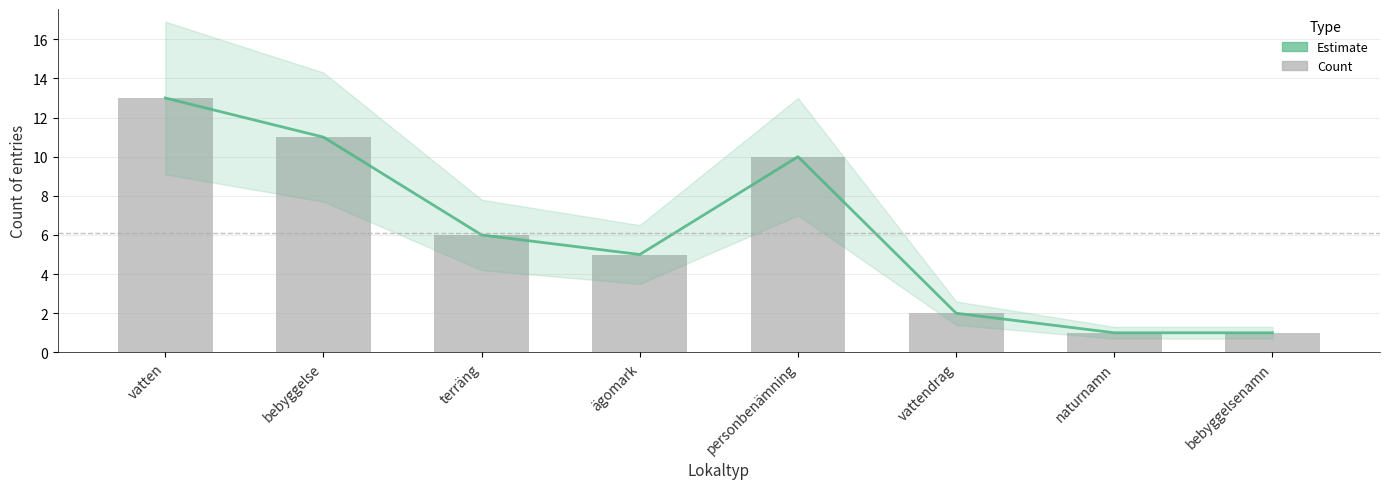

What is the total value across all series at personbenämning?

20